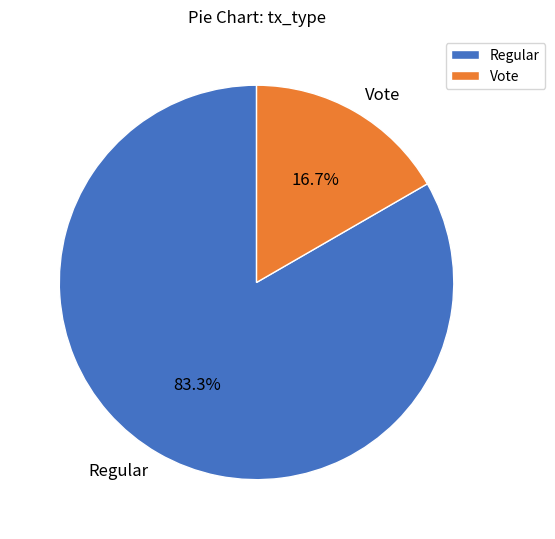

To the nearest percent, what portion does Vote represent?

17%